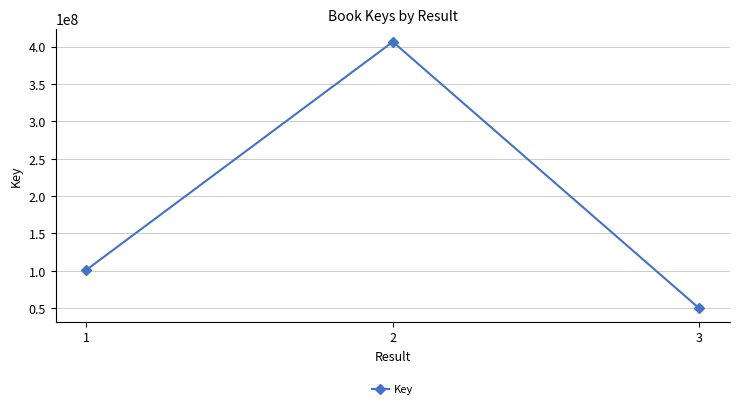

What is the sum of all values?

557146082